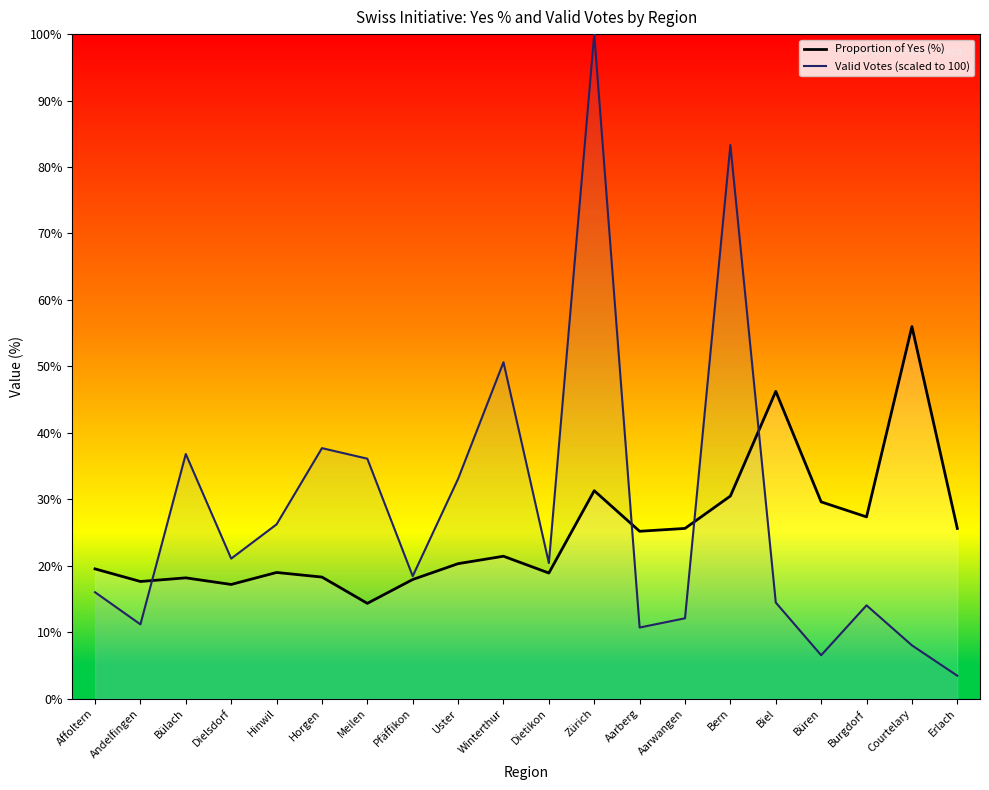

What is the label of the 6th point from the left?

Horgen